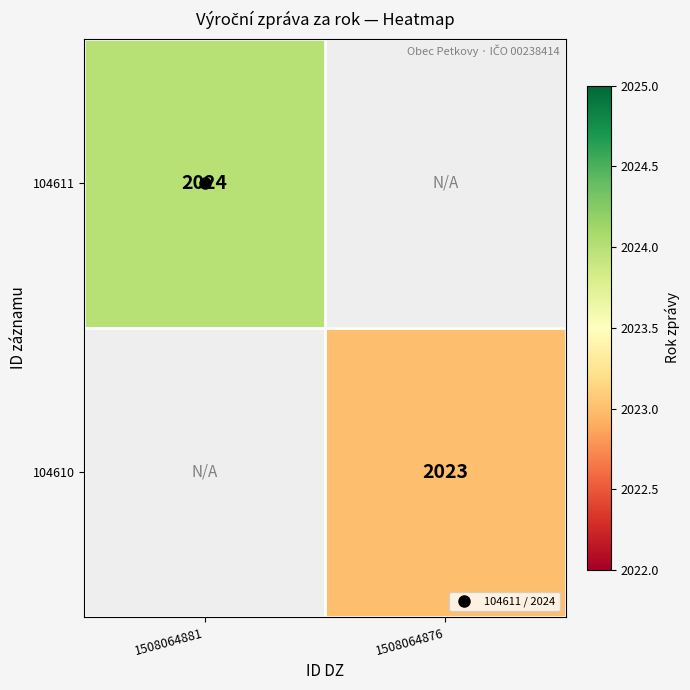

Which category has the lowest value across all series?

1508064876